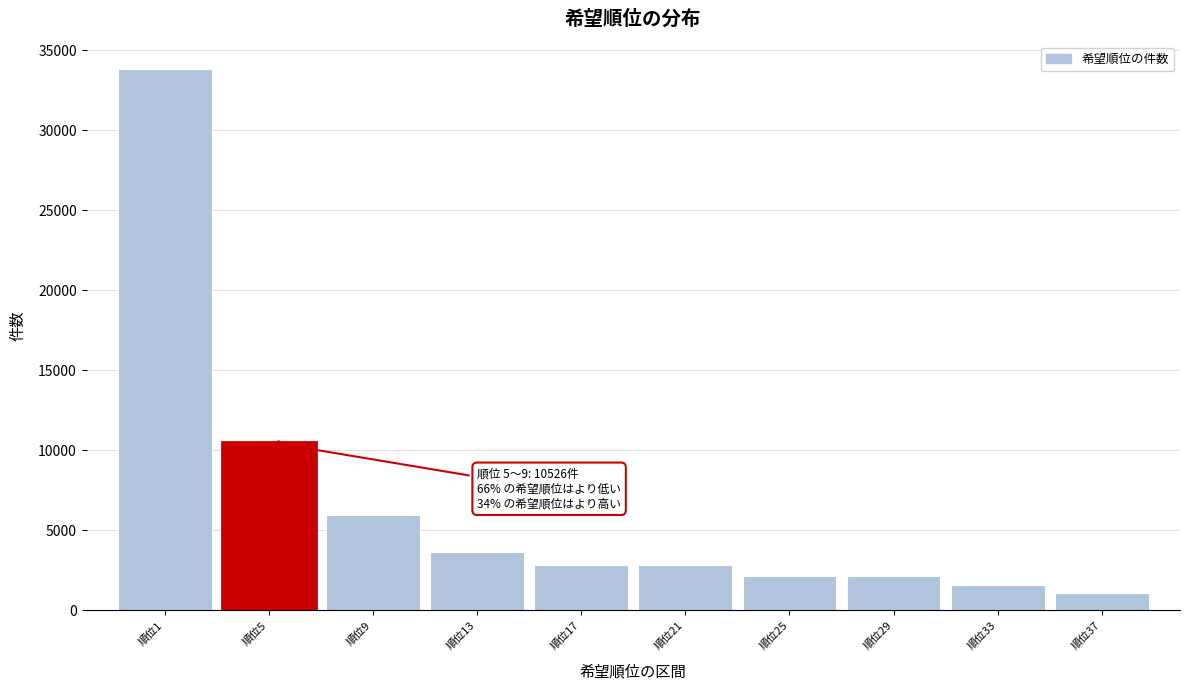

The value at 順位29 is 2170. True or false?

True